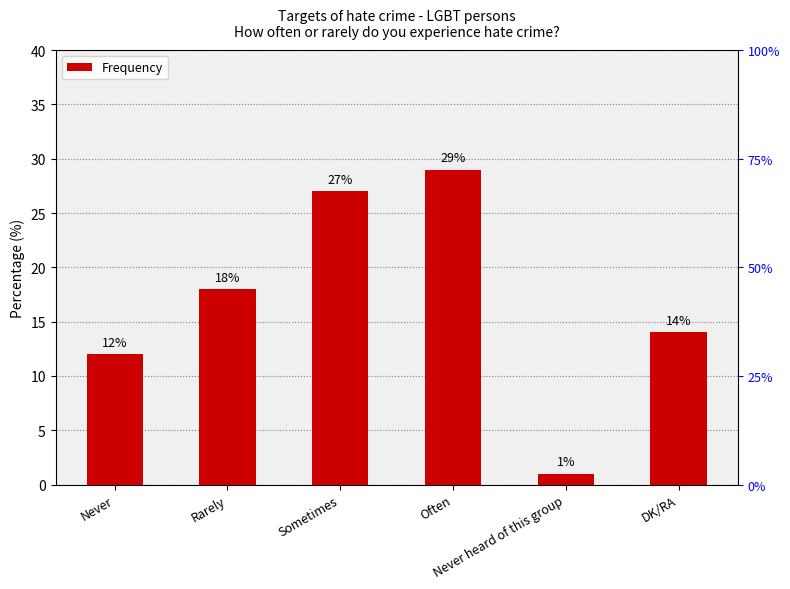

Which category has the lowest value across all series?

Never heard of this group